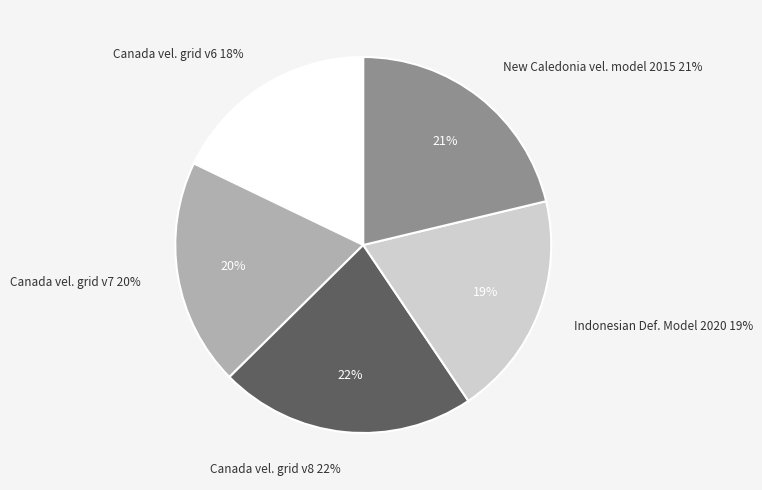

What is the smallest slice in the pie chart?

Canada velocity grid v6